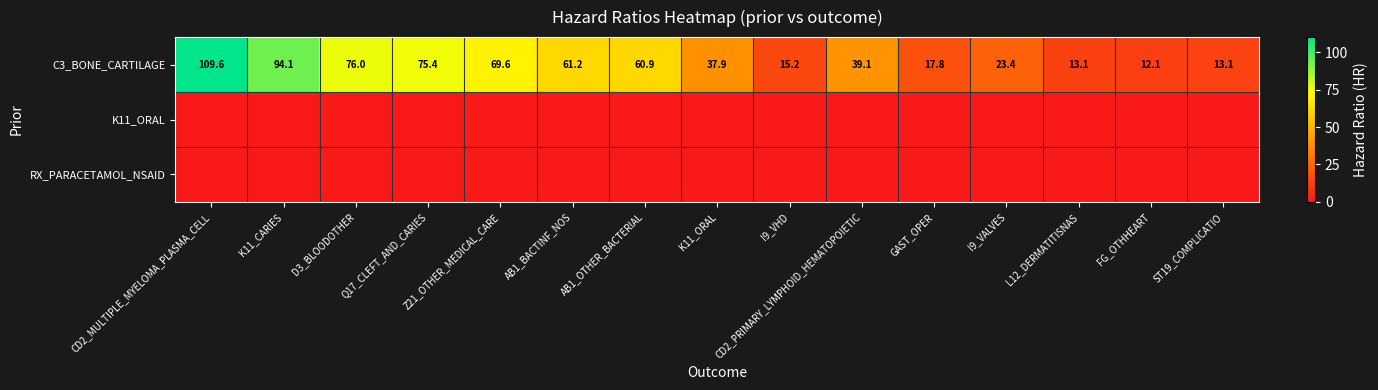

At which label does C3_BONE_CARTILAGE reach its peak?

CD2_MULTIPLE_MYELOMA_PLASMA_CELL